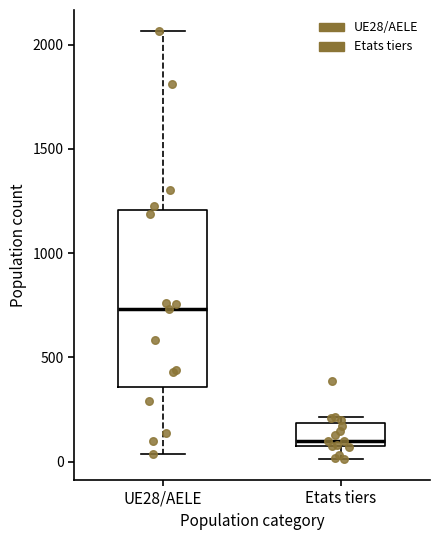

Reading left to right, read every box against the y-axis: the position of its median line, the range the box covers, and the ends of its whiskers. The values are not printed on the chart, so give them approximately, as read against the axis.

UE28/AELE: median 750, box 350 to 1200, whiskers 50 to 2050
Etats tiers: median 100, box 50 to 200, whiskers 0 to 200 (just above the box's upper edge)